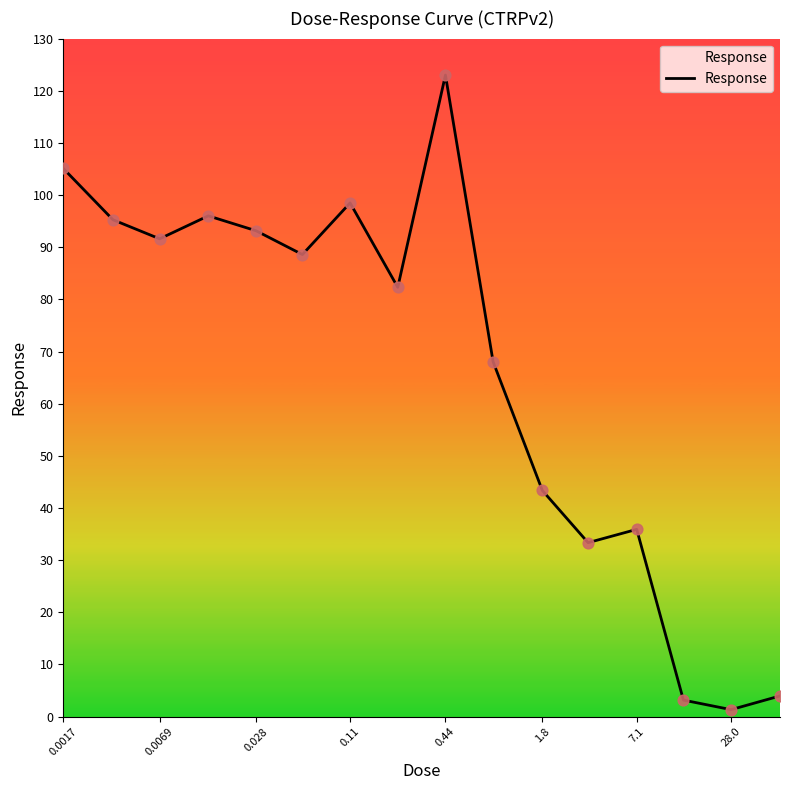

What is the difference between the maximum and minimum values?

121.7